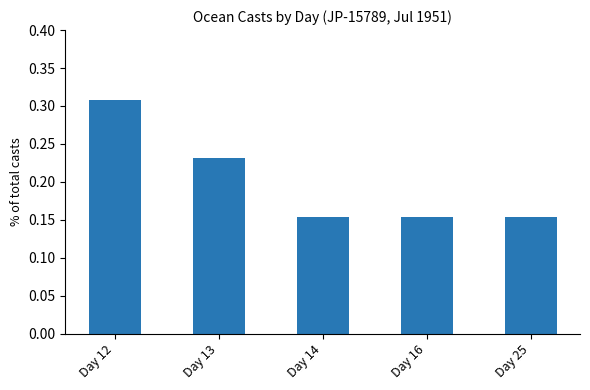

Between Day 13 and Day 12, which is larger?

Day 12